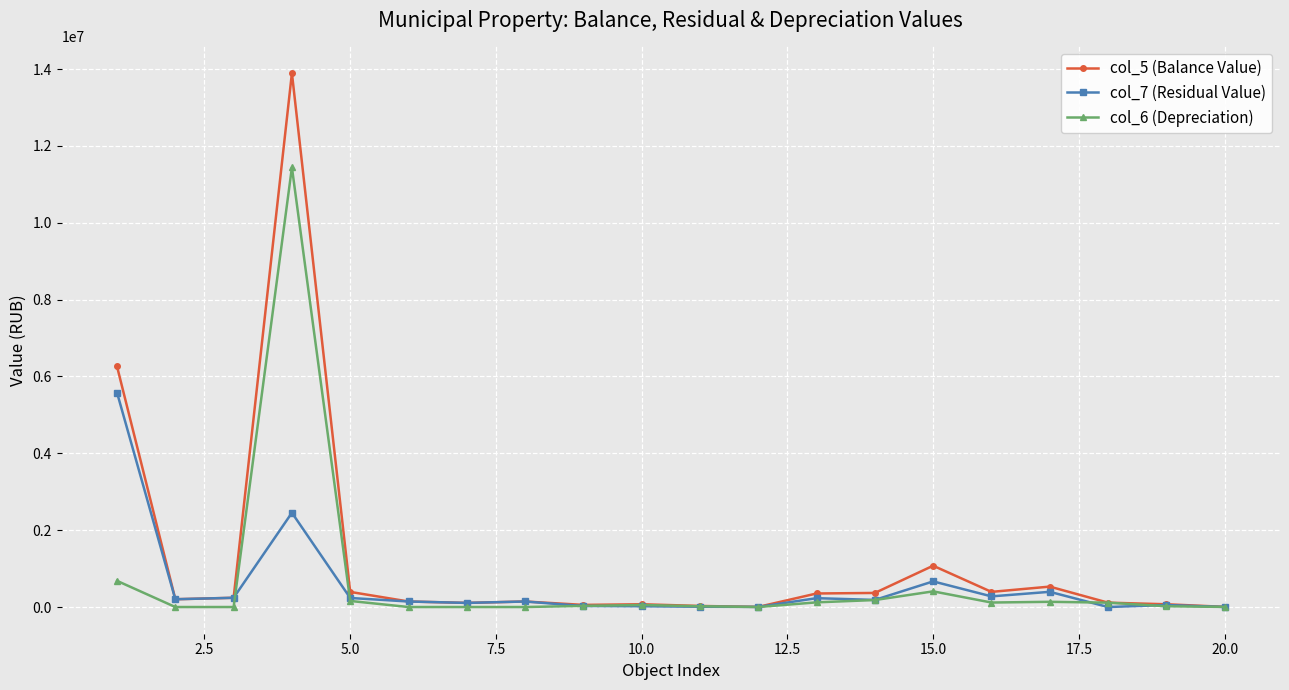

List the series in order of their overall mean, highest first.

col_5 (Balance Value), col_6 (Depreciation), col_7 (Residual Value)